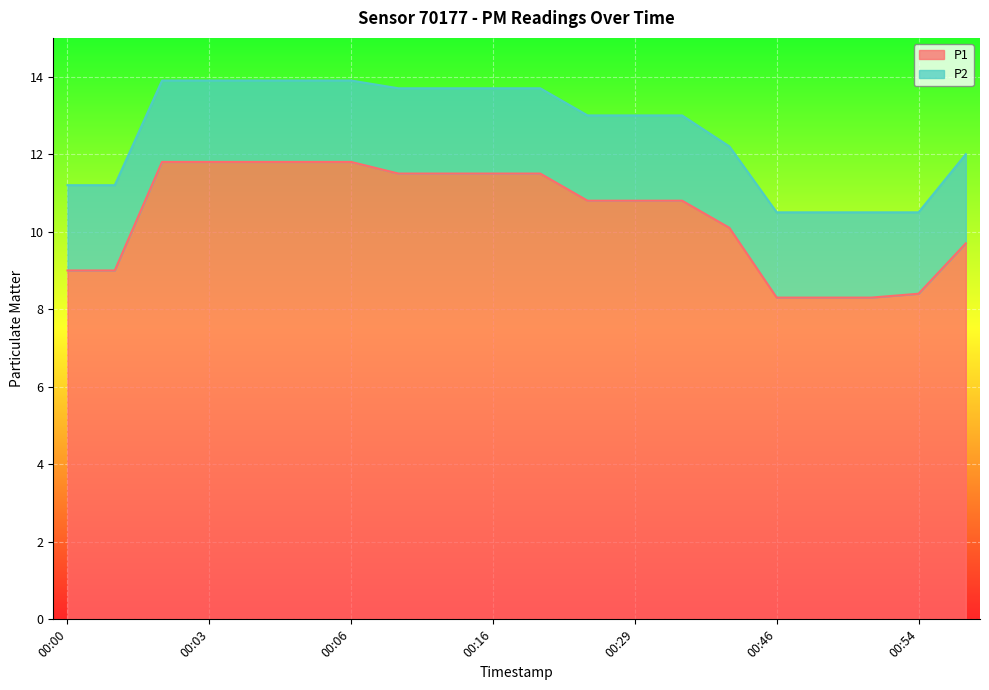

What is the lowest value of the P1 series?

8.3